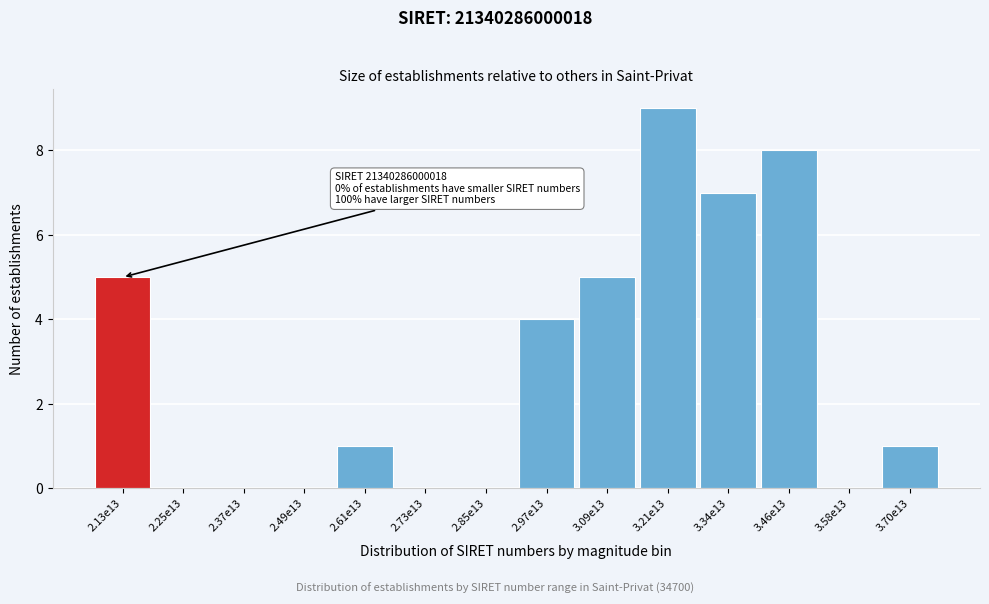

Reading left to right, transcribe all the data shown in this chart.

2.13e13=5	2.25e13=0	2.37e13=0	2.49e13=0	2.61e13=1	2.73e13=0	2.85e13=0	2.97e13=4	3.09e13=5	3.21e13=9	3.34e13=7	3.46e13=8	3.58e13=0	3.70e13=1